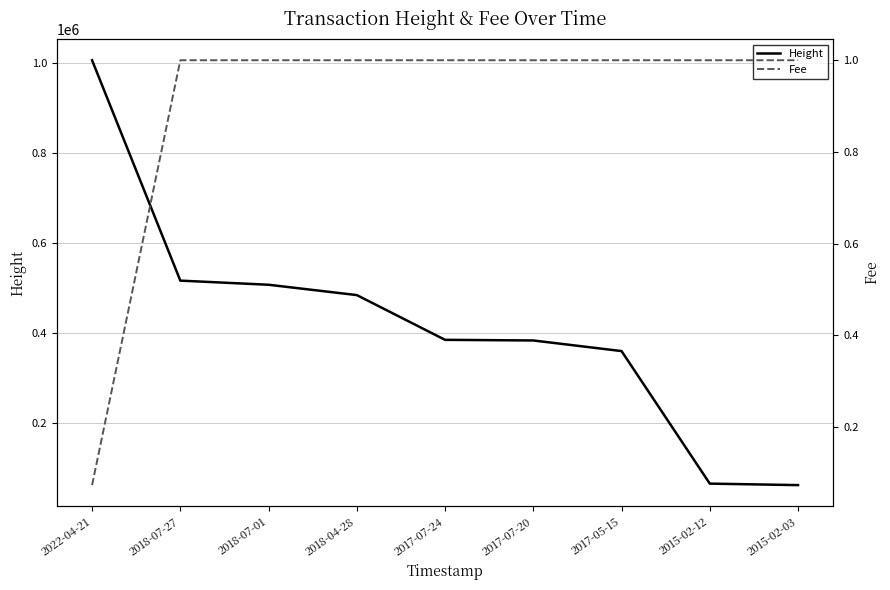

Reading left to right, transcribe all the data shown in this chart.

Height: 2022-04-21=1005560.0	2018-07-27=516626.0	2018-07-01=507459.0	2018-04-28=484531.0	2017-07-24=385271.0	2017-07-20=383852.0	2017-05-15=360313.0	2015-02-12=66249.0	2015-02-03=62941.0
Fee: 2022-04-21=0.1	2018-07-27=1.0	2018-07-01=1.0	2018-04-28=1.0	2017-07-24=1.0	2017-07-20=1.0	2017-05-15=1.0	2015-02-12=1.0	2015-02-03=1.0